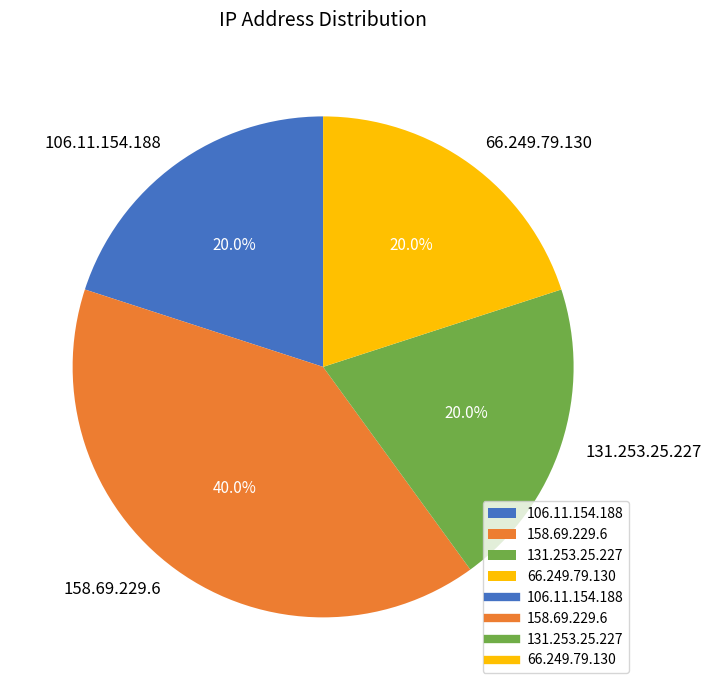

Does any single category account for the majority?

No